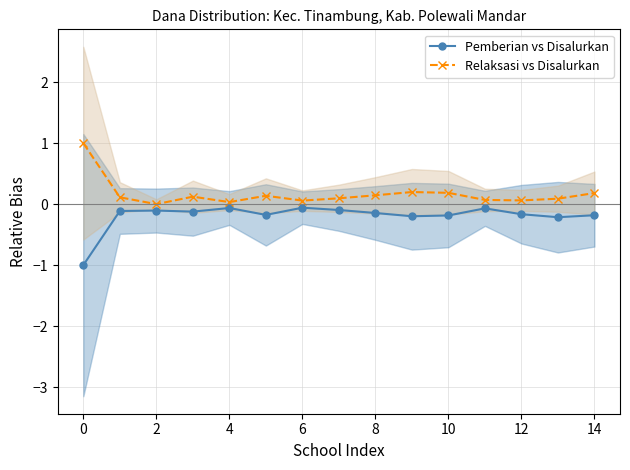

What is the value of the Relaksasi vs Disalurkan point at the 13th from the left?

0.1